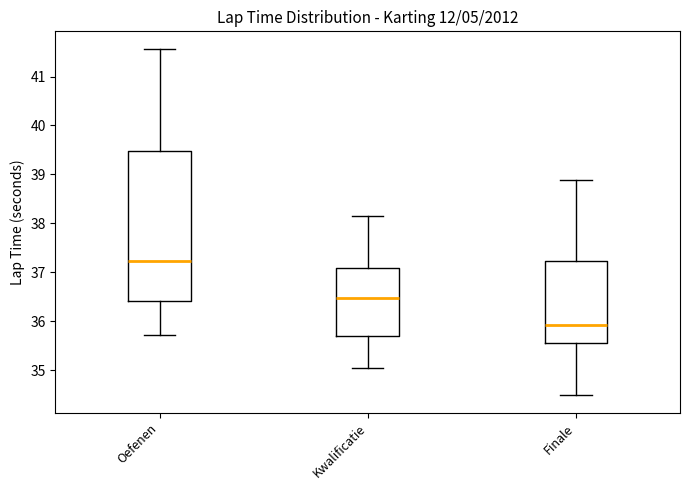

Reading left to right, transcribe this box plot: for each box, give where its median line is, the range the box spans, and where its two whiskers end, as read against the y-axis. The values are not printed on the chart, so give them approximately, as read against the axis.

Oefenen: median 37.2, box 36.4 to 39.5, whiskers 35.7 to 41.6
Kwalificatie: median 36.5, box 35.7 to 37.1, whiskers 35.1 to 38.1
Finale: median 35.9, box 35.6 to 37.2, whiskers 34.5 to 38.9